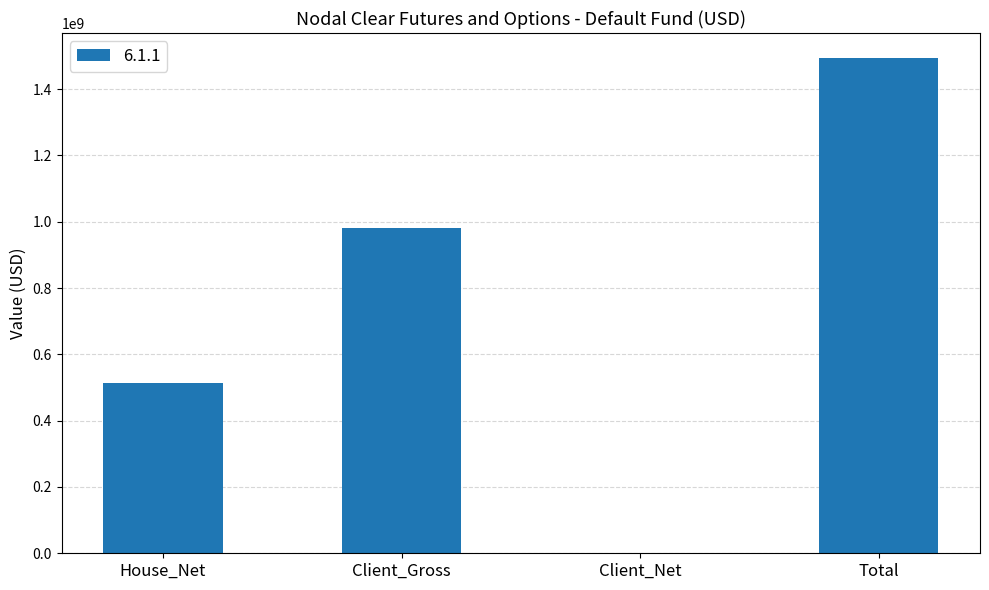

Which has a higher value, Client_Net or Total?

Total